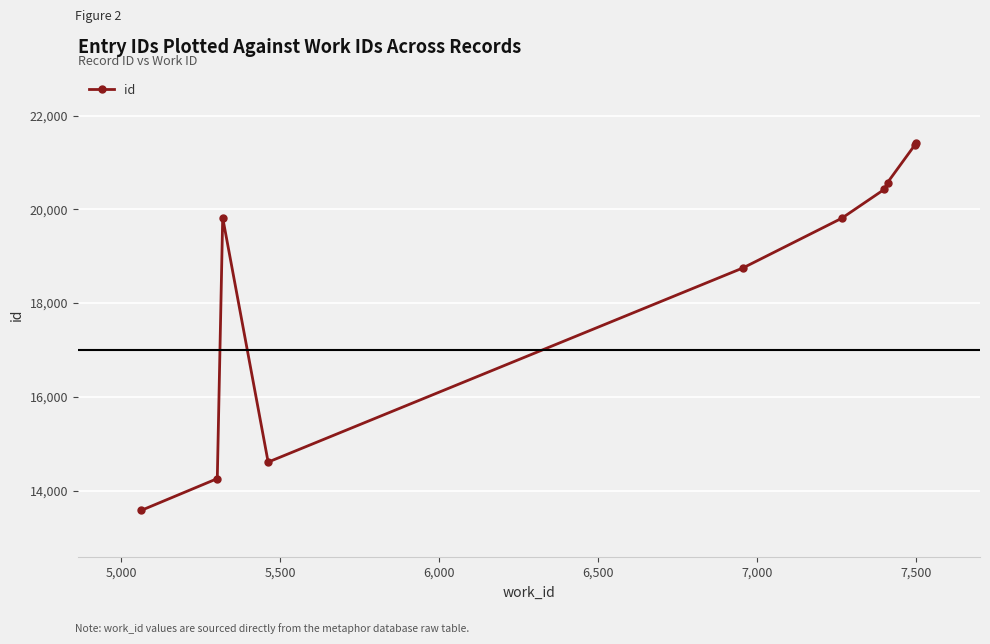

What is the difference between the maximum and minimum values?

7840